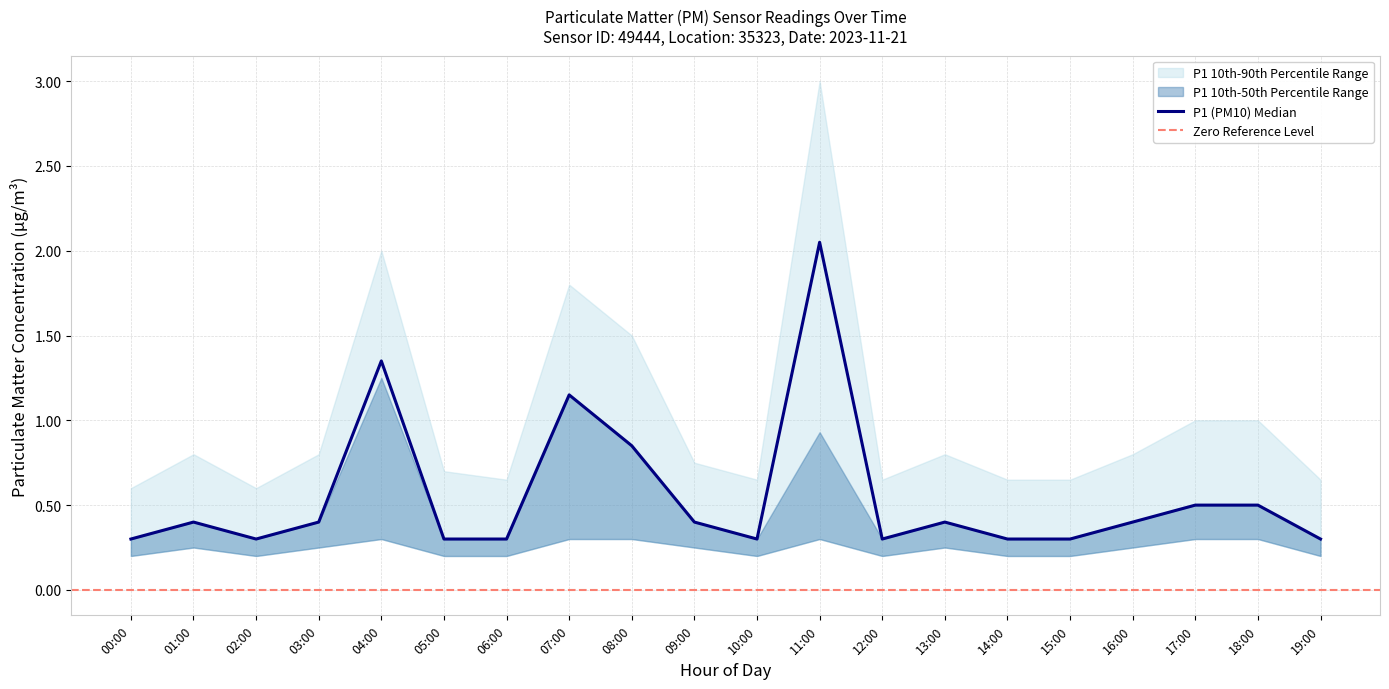

Which series changed the most between 05:00 and 12:00?

P1 90th pct